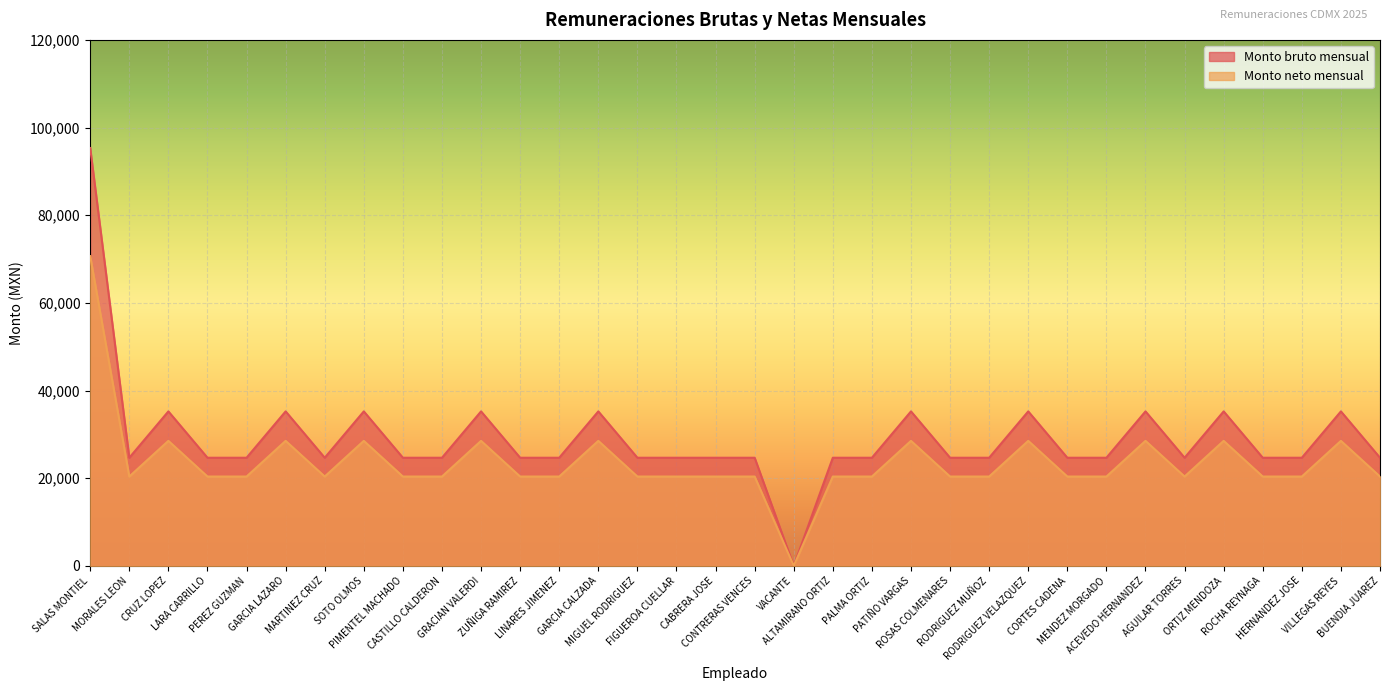

True or false: Monto neto mensual has a value of 23807.8 at SALAS MONTIEL.

False